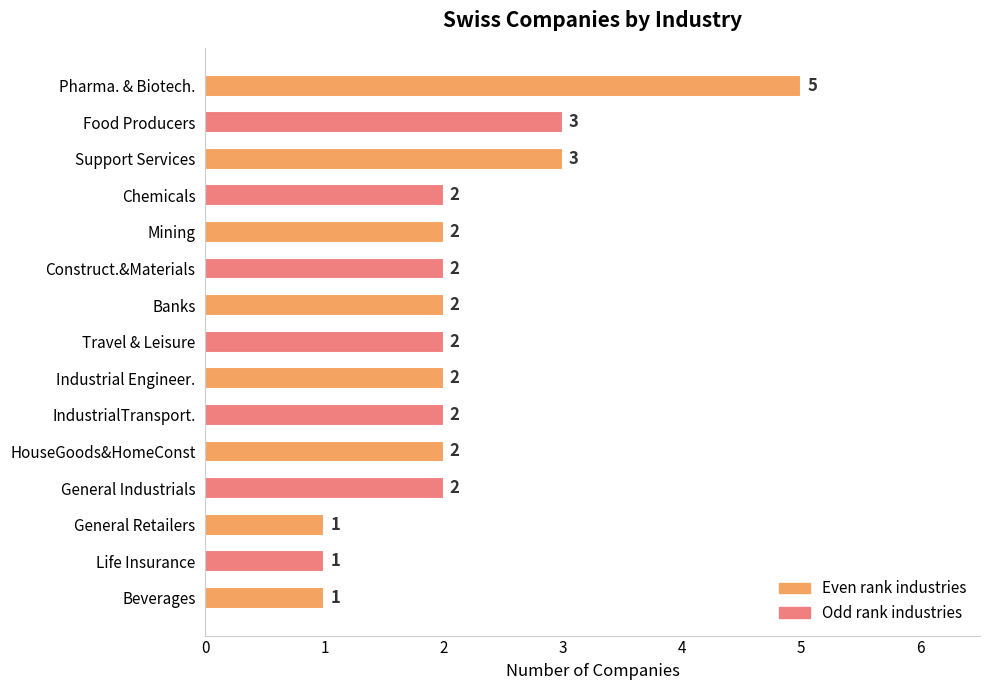

At which category does the chart reach its peak across all series?

Pharma. & Biotech.